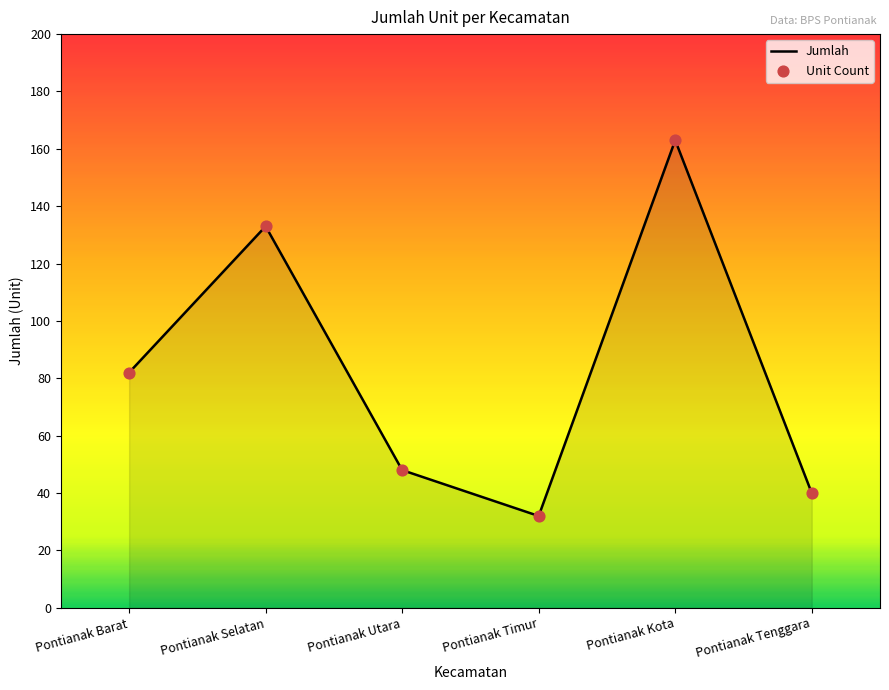

Between Pontianak Tenggara and Pontianak Barat, which is larger?

Pontianak Barat